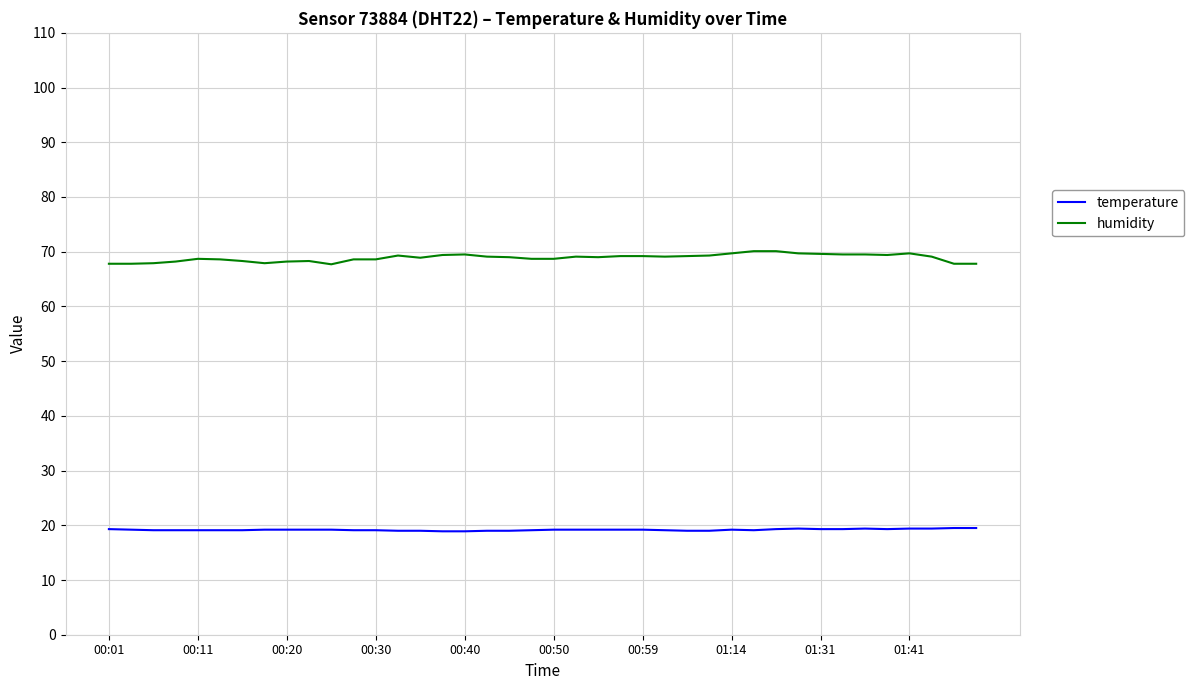

List the series in order of their overall mean, lowest first.

temperature, humidity